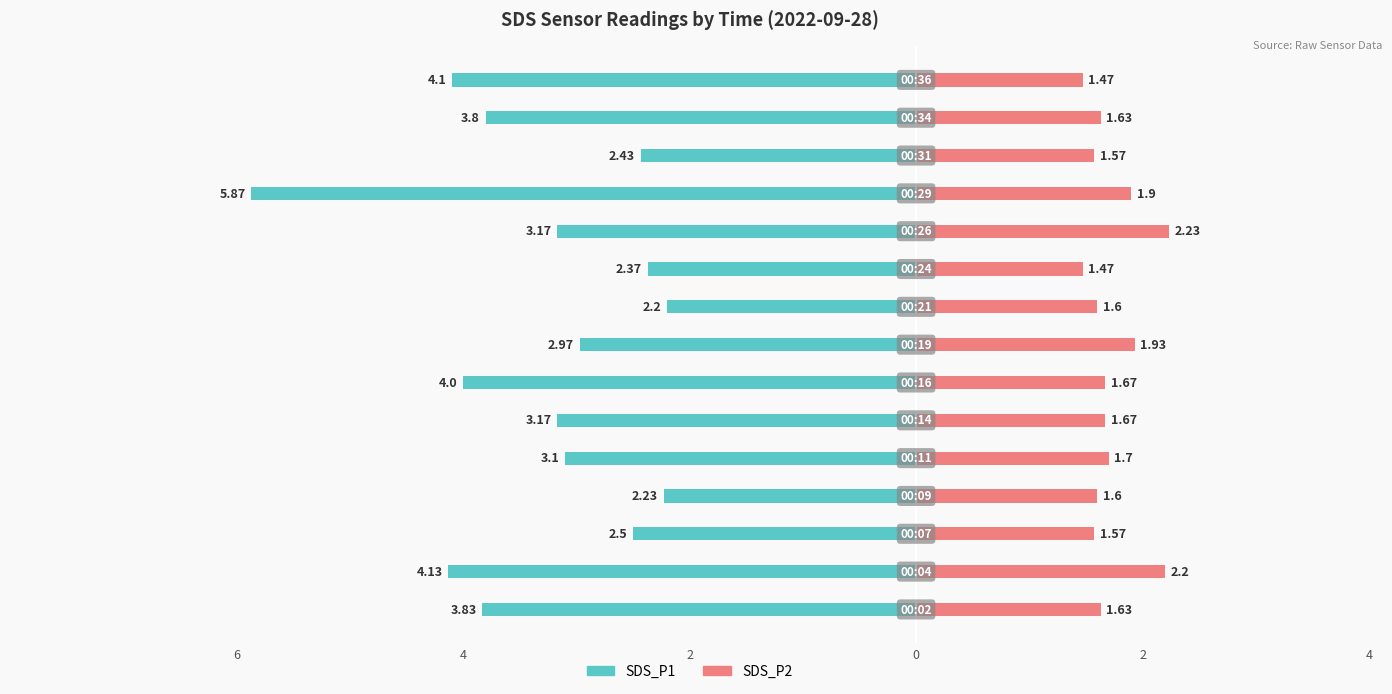

Reading left to right, list all the values displayed in this chart.

SDS_P1: -3.8	-4.1	-2.5	-2.2	-3.1	-3.2	-4.0	-3.0	-2.2	-2.4	-3.2	-5.9	-2.4	-3.8	-4.1
SDS_P2: 1.6	2.2	1.6	1.6	1.7	1.7	1.7	1.9	1.6	1.5	2.2	1.9	1.6	1.6	1.5